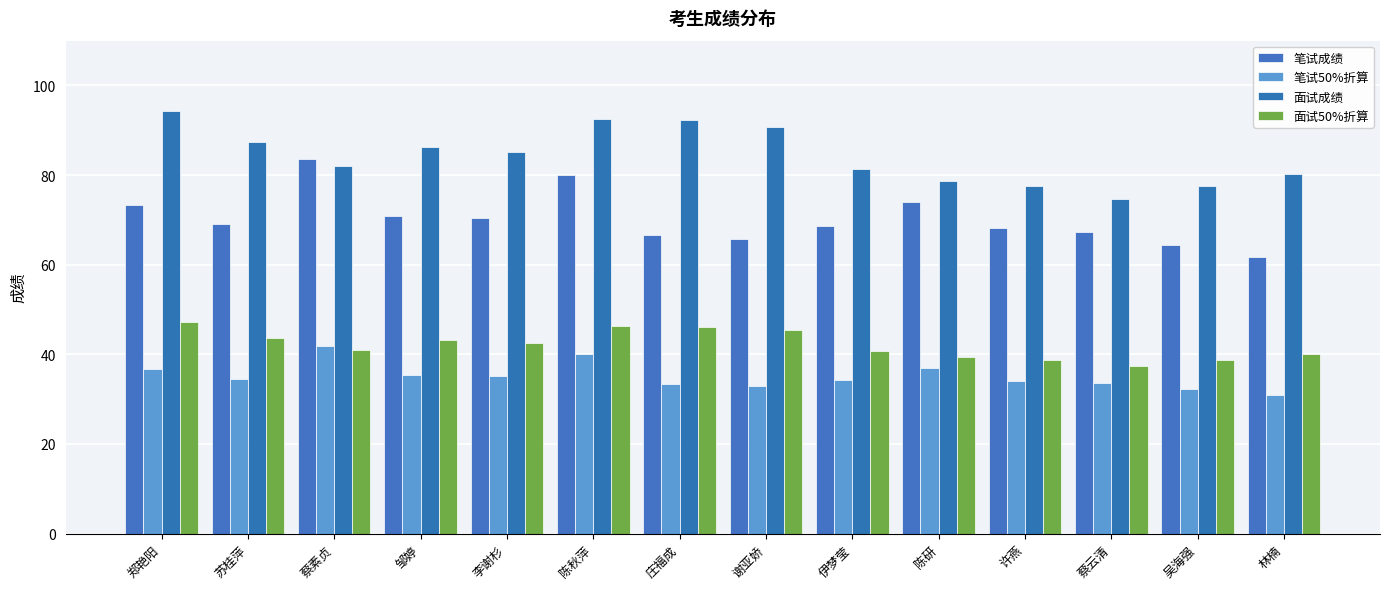

At how many categories does at least one series exceed 59?

14